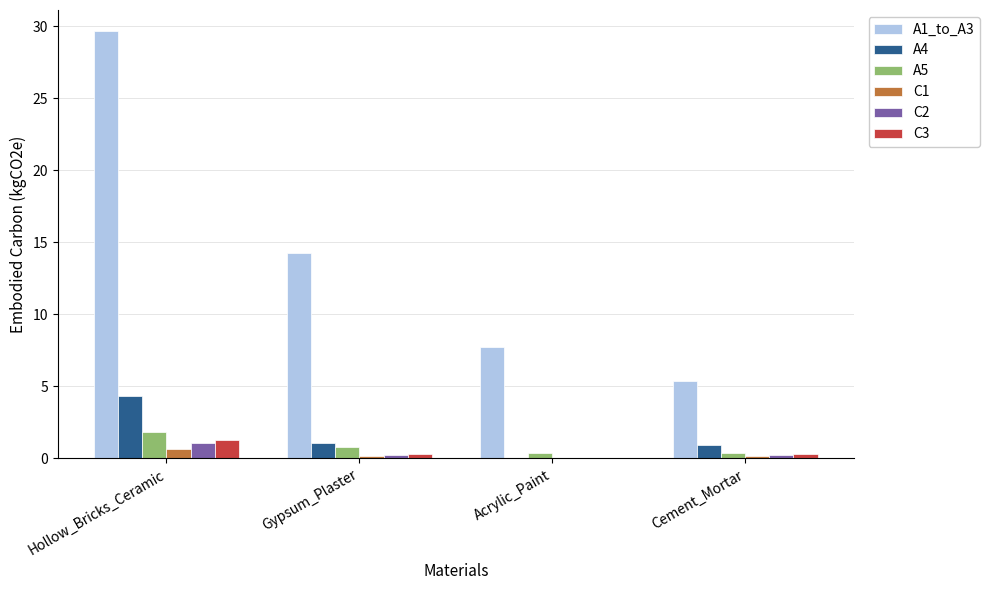

Which category has the highest value across all series?

Hollow_Bricks_Ceramic